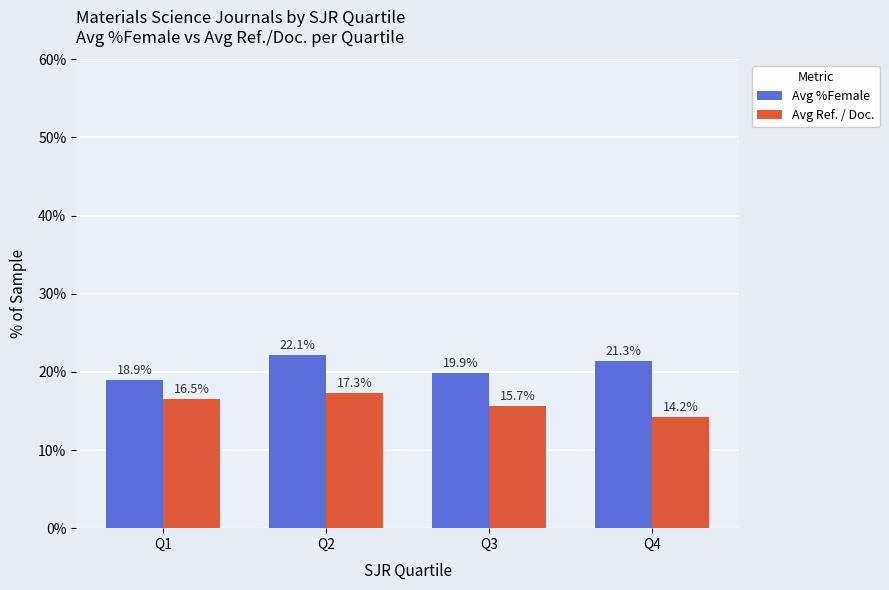

How many values in the Avg Ref. / Doc. series exceed 16?

2